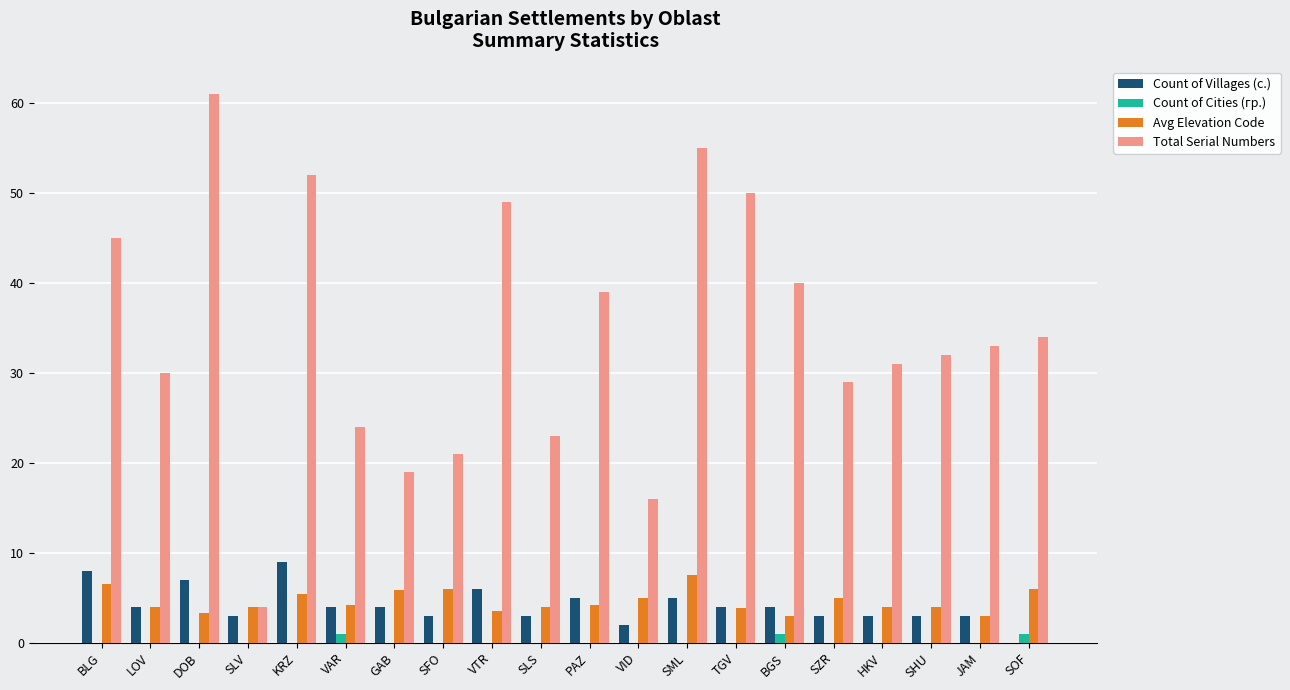

What is the approximate value of Total Serial Numbers at JAM?

33.0